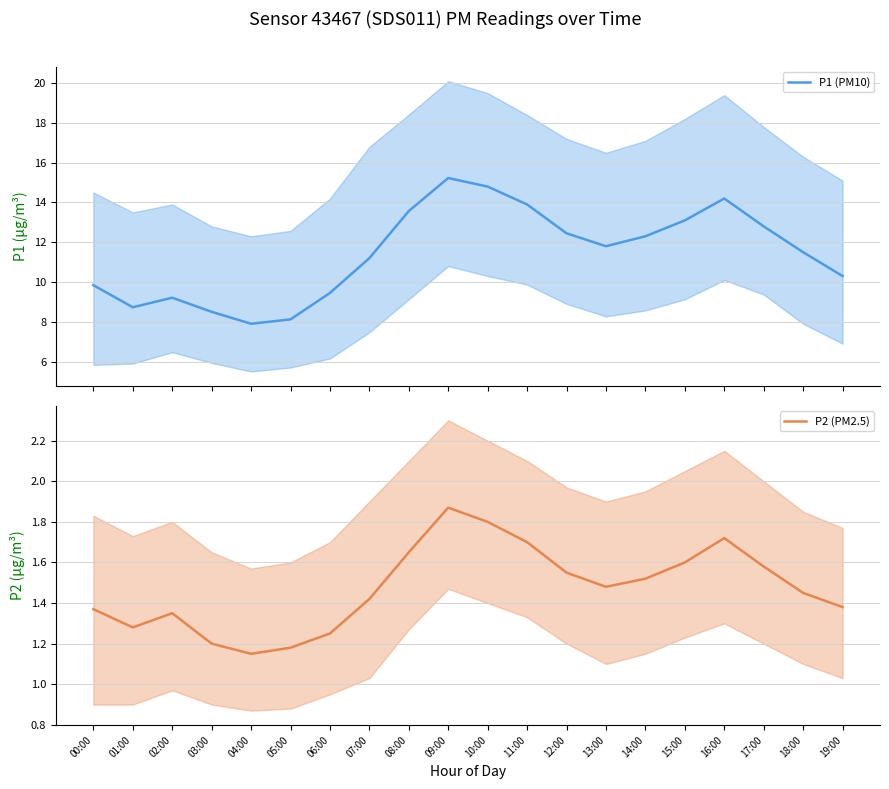

What is the difference between the maximum and minimum values in the P2 (PM2.5) series?

0.7